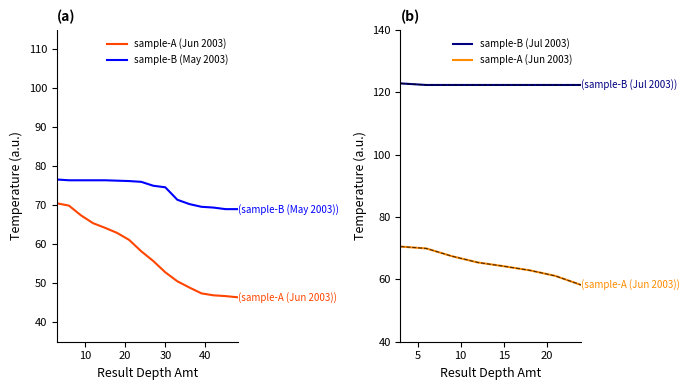

What is the difference between the highest and lowest values at 12?

11.0